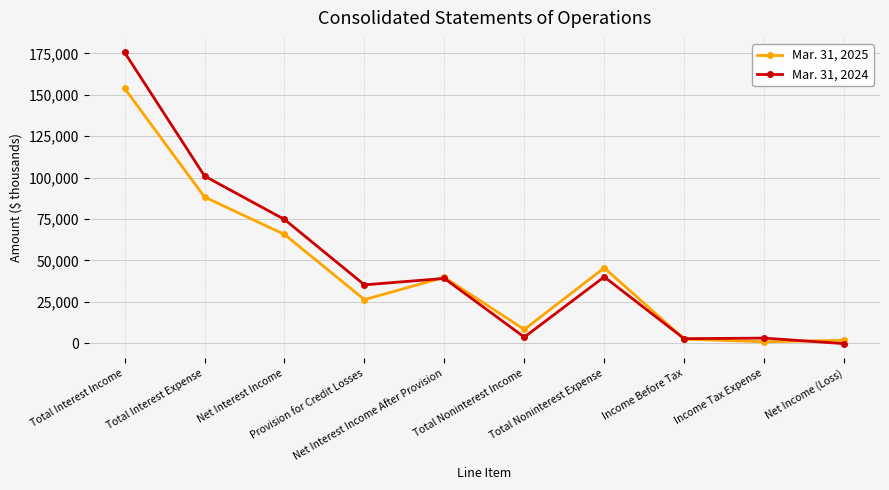

Count the number of data series in this chart.

2